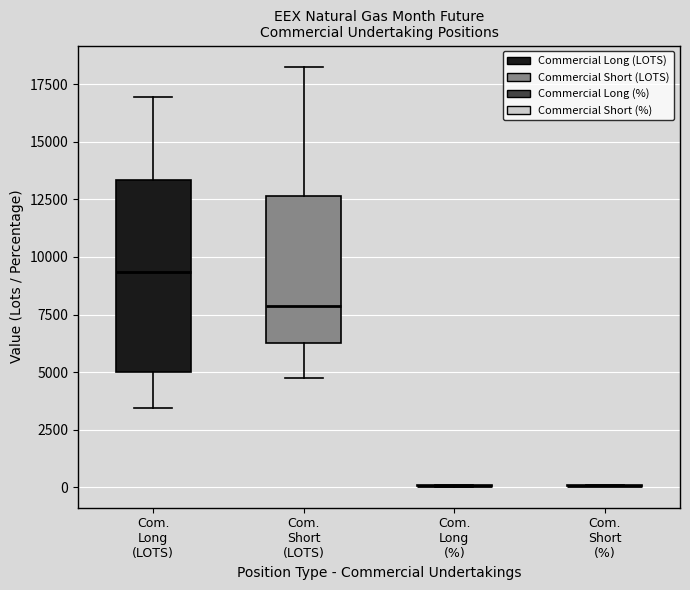

Where does the lower whisker of the box for Com. Long (LOTS) end on the y-axis? The values are not printed on the chart, so give them approximately, as read against the axis.

3500